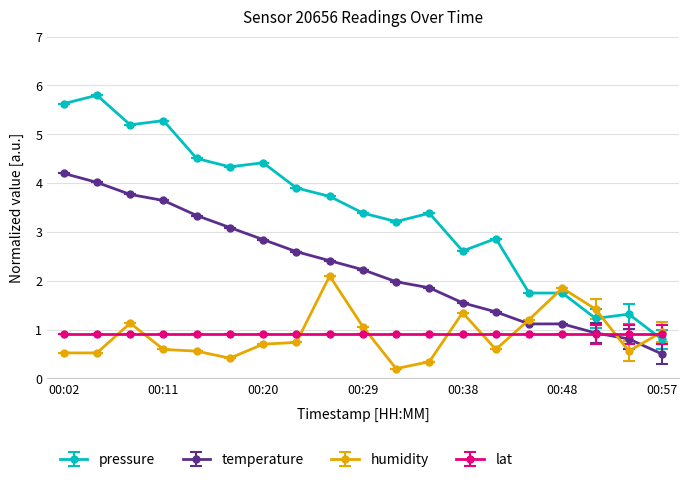

At how many categories does at least one series exceed 3?

12